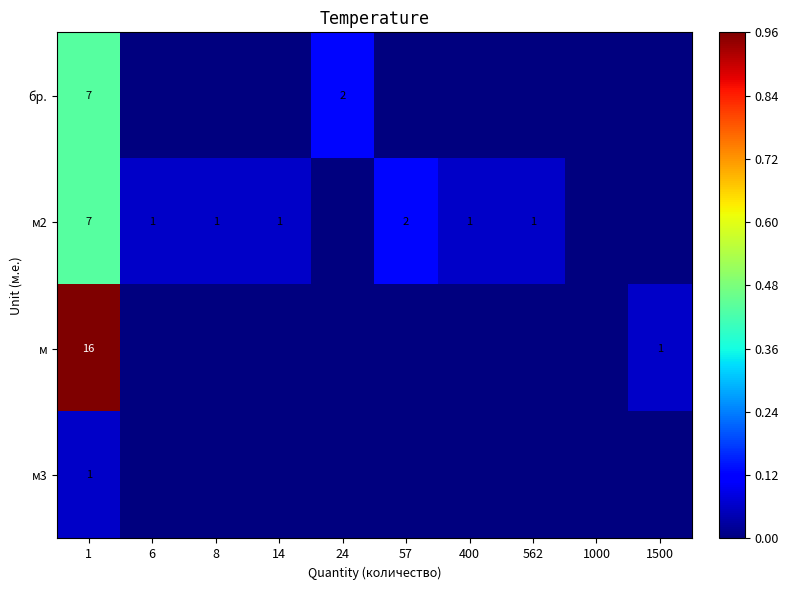

True or false: м2 has a value of 0 at 400.

False